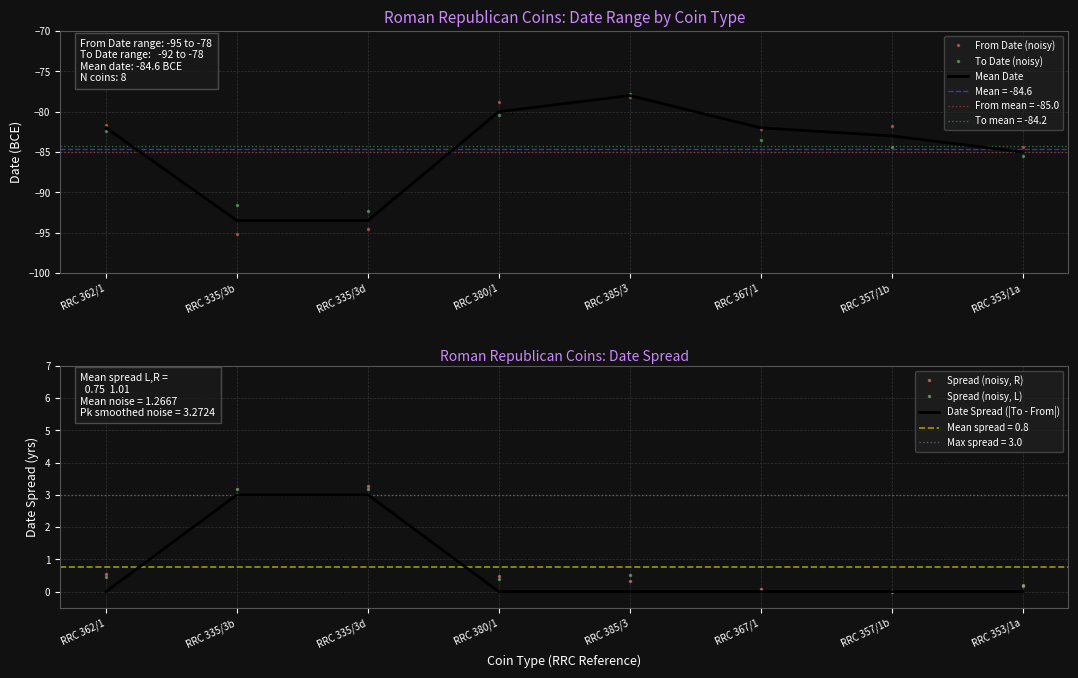

Reading right to left, what are all the values shown in this chart?

From Date (noisy): -84.4	-81.7	-82.2	-78.2	-78.8	-94.5	-95.1	-81.6
To Date (noisy): -85.4	-84.4	-83.5	-77.8	-80.4	-92.4	-91.6	-82.4
Mean Date: -85.0	-83.0	-82.0	-78.0	-80.0	-93.5	-93.5	-82.0
Spread (noisy, R): 0.2	0.0	0.1	0.3	0.5	3.3	3.0	0.6
Spread (noisy, L): 0.2	-0.0	0.0	0.5	0.4	3.2	3.2	0.5
Date Spread (|To - From|): 0.0	0.0	0.0	0.0	0.0	3.0	3.0	0.0